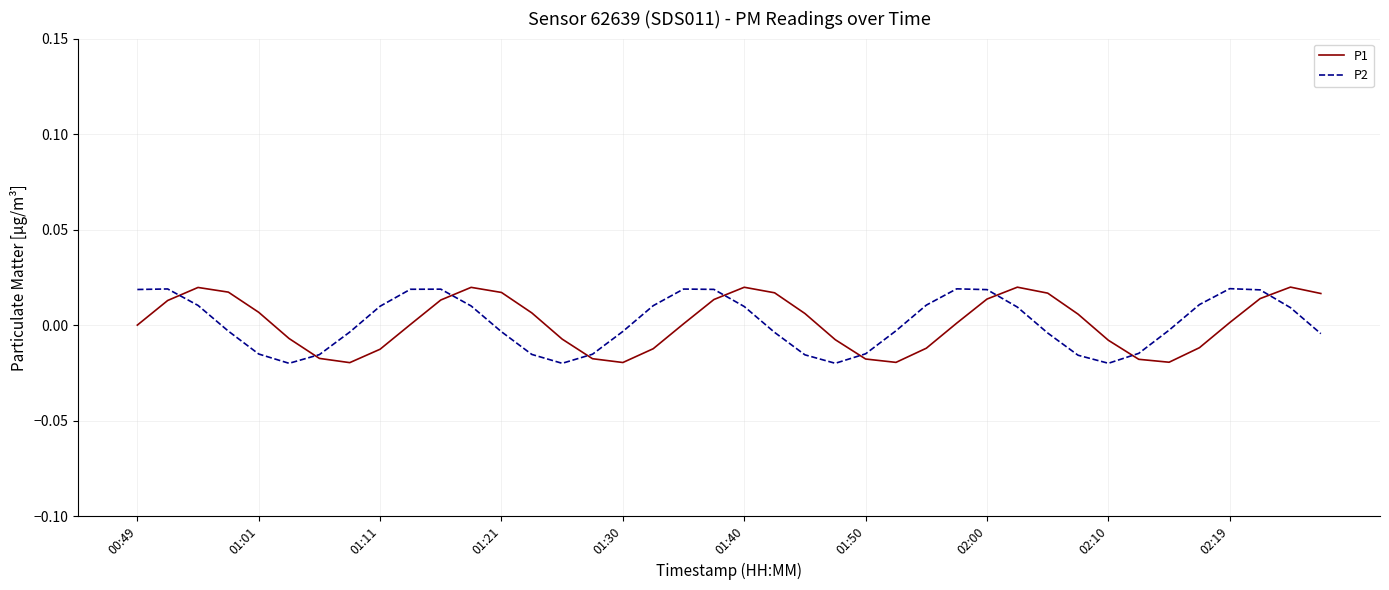

Which series has the widest spread of values?

P1